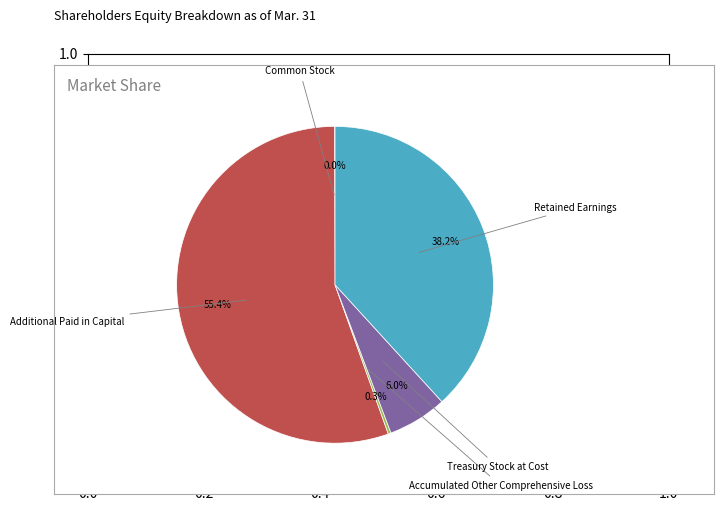

Is there a majority slice in this chart?

Yes